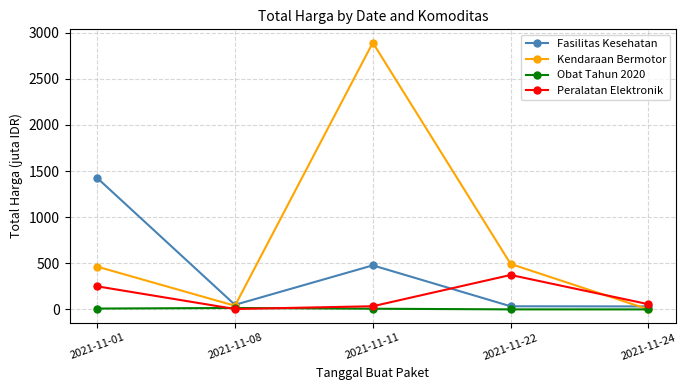

Where does the Fasilitas Kesehatan series first go above 49?

2021-11-01